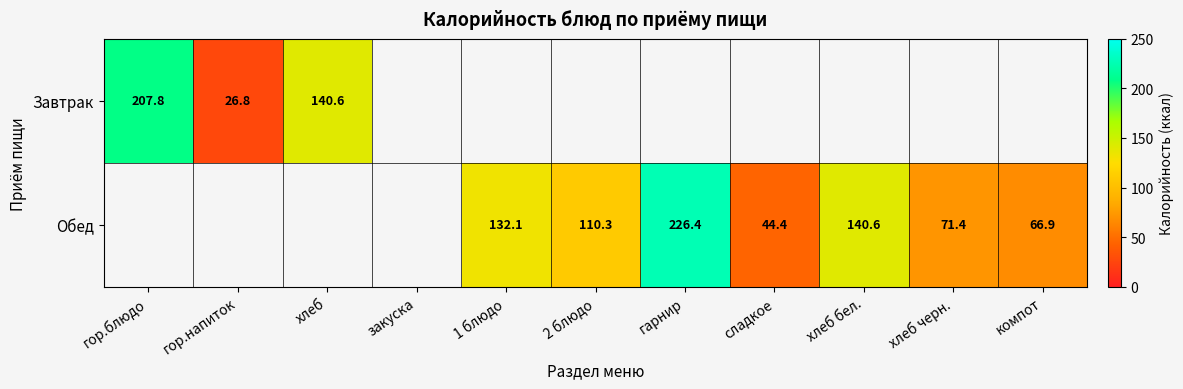

What is the difference between the Обед values at компот and сладкое?

22.5